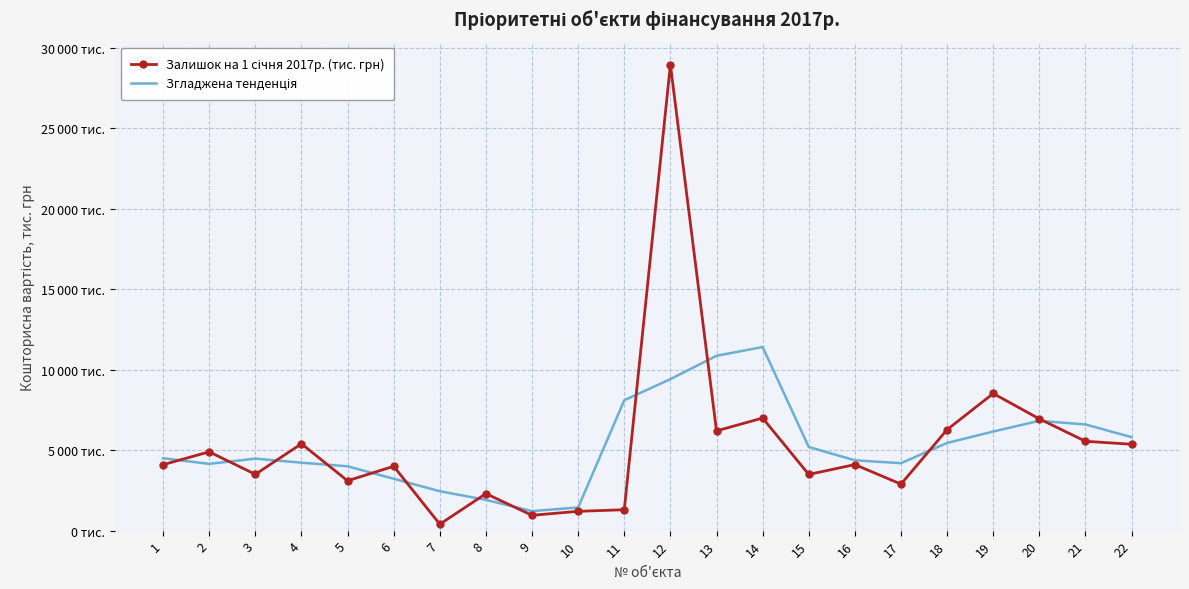

What are all the series names shown in the legend?

Залишок на 1 січня 2017р. (тис. грн), Згладжена тенденція